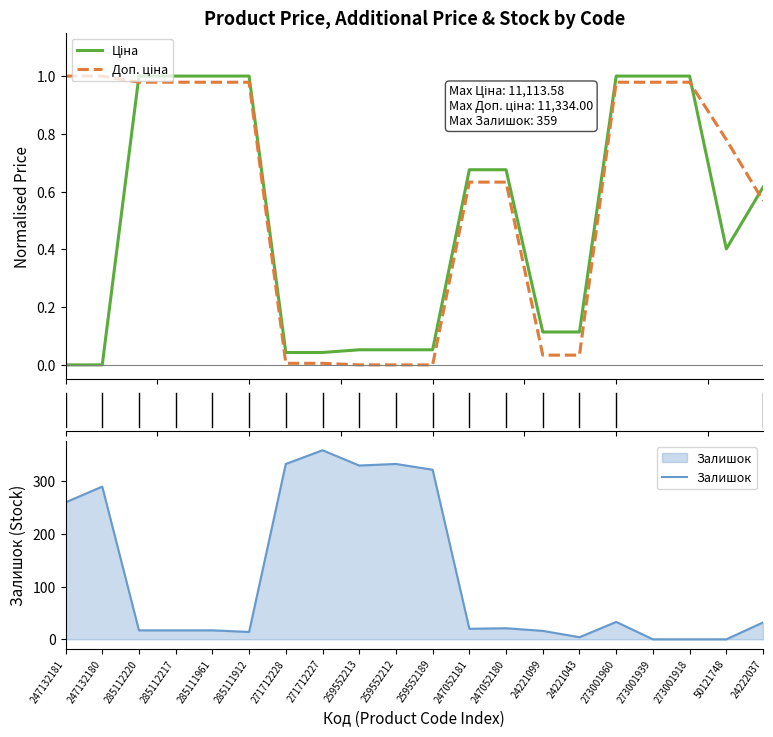

How many positive values does the Залишок series have?

17